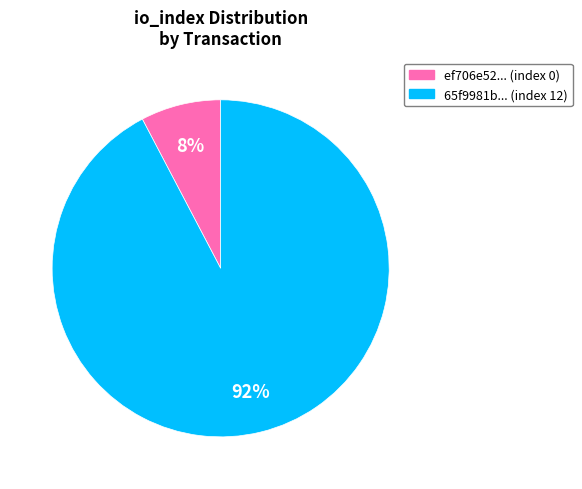

To the nearest percent, what is the average slice percentage?

50%